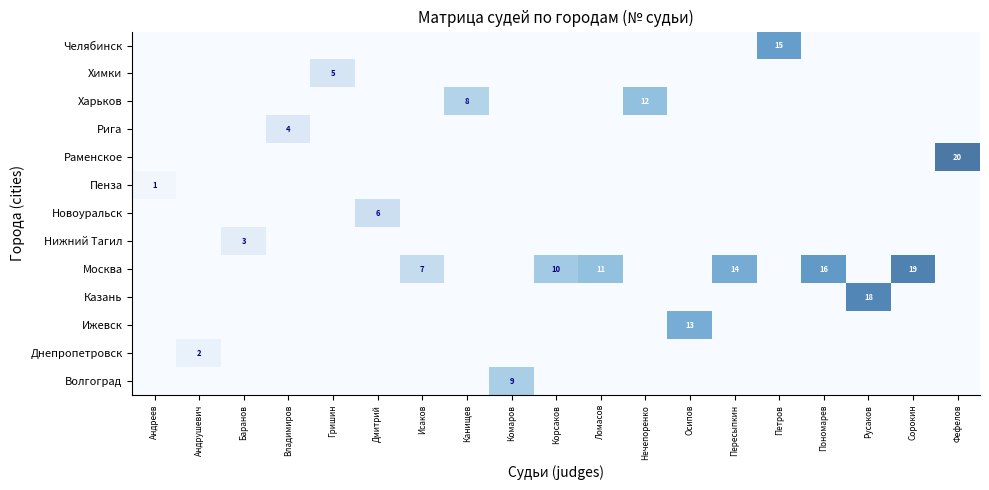

Is it true that Казань equals 0.0 at Фефелов?

True